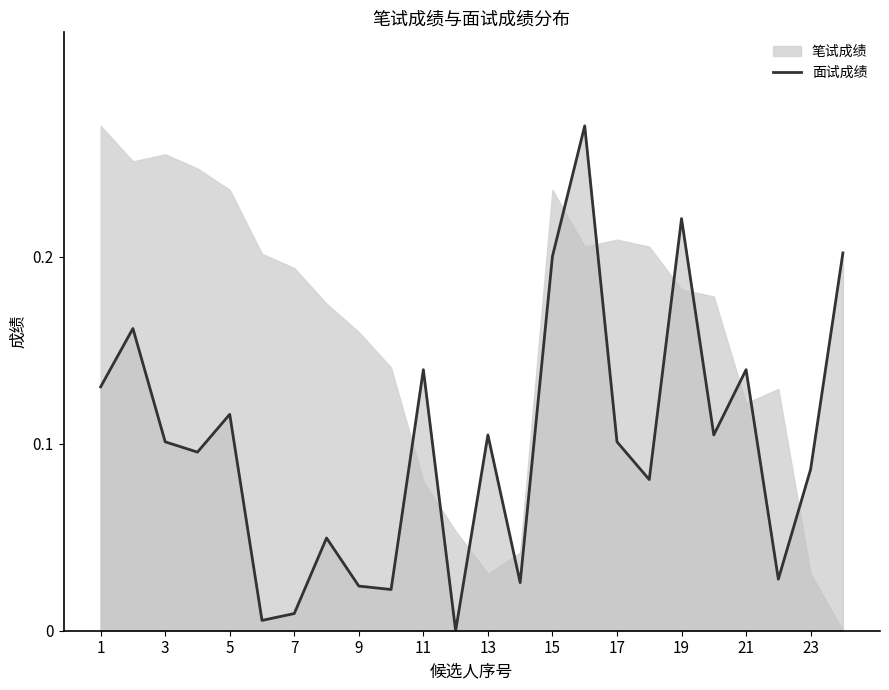

How many interior local peaks (higher than both neighbors) does the data have?

8